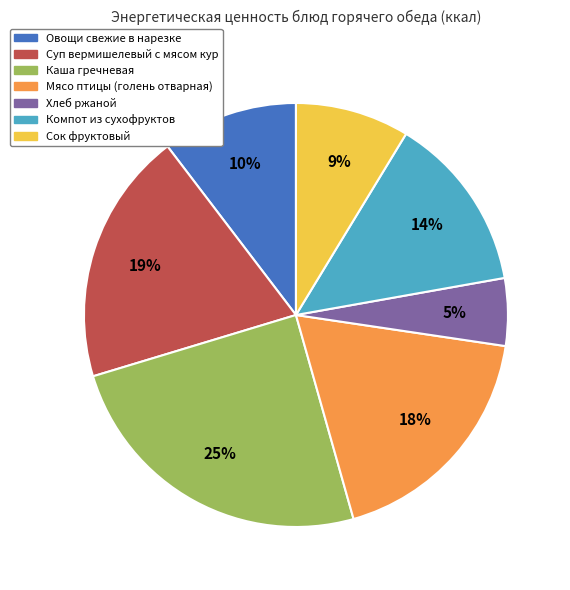

To the nearest percent, what is the average slice percentage?

14%